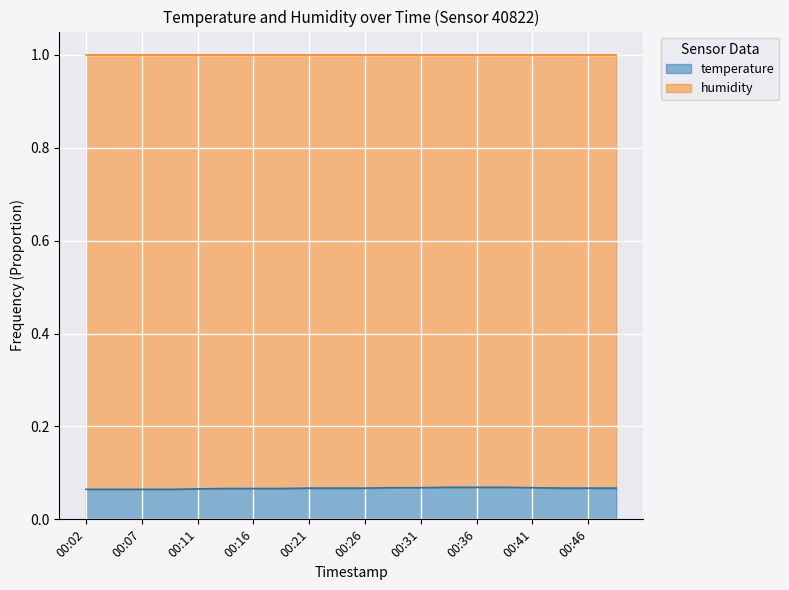

How many categories are shown in the chart?

20